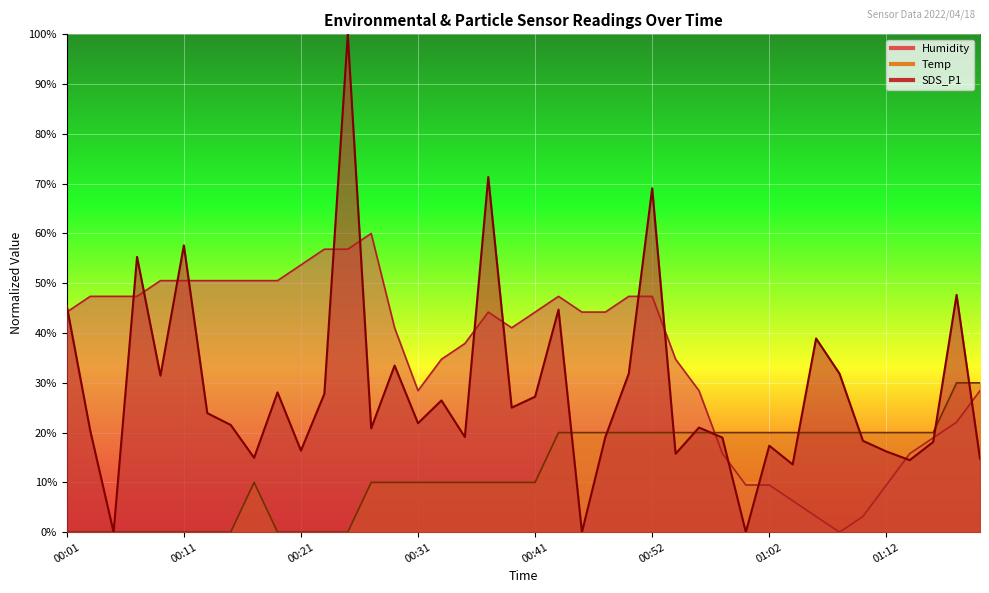

Between which two adjacent categories do Temp and SDS_P1 first intersect?

00:43 and 00:45